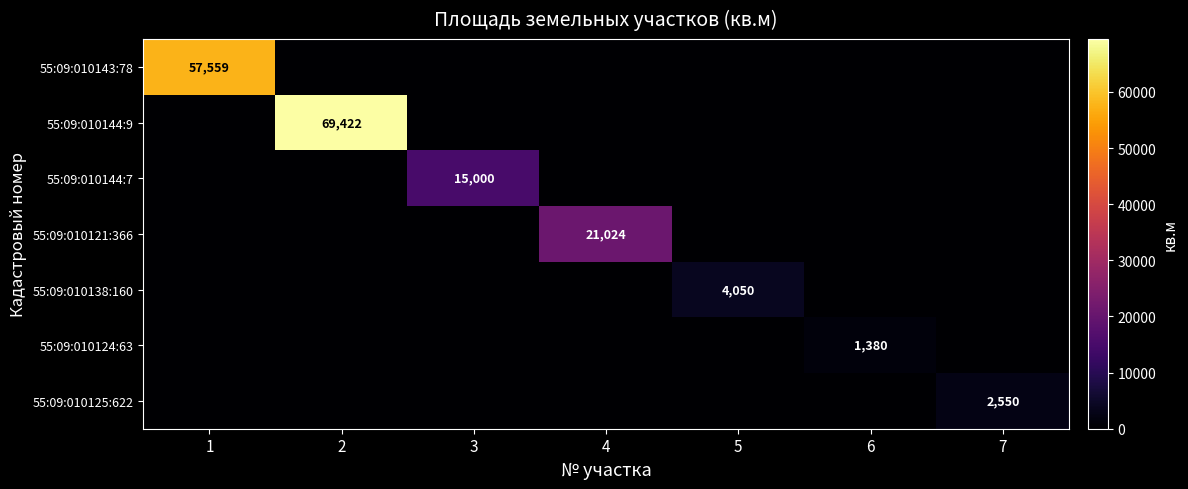

The 55:09:010144:9 series shows 23237 at 2. True or false?

False